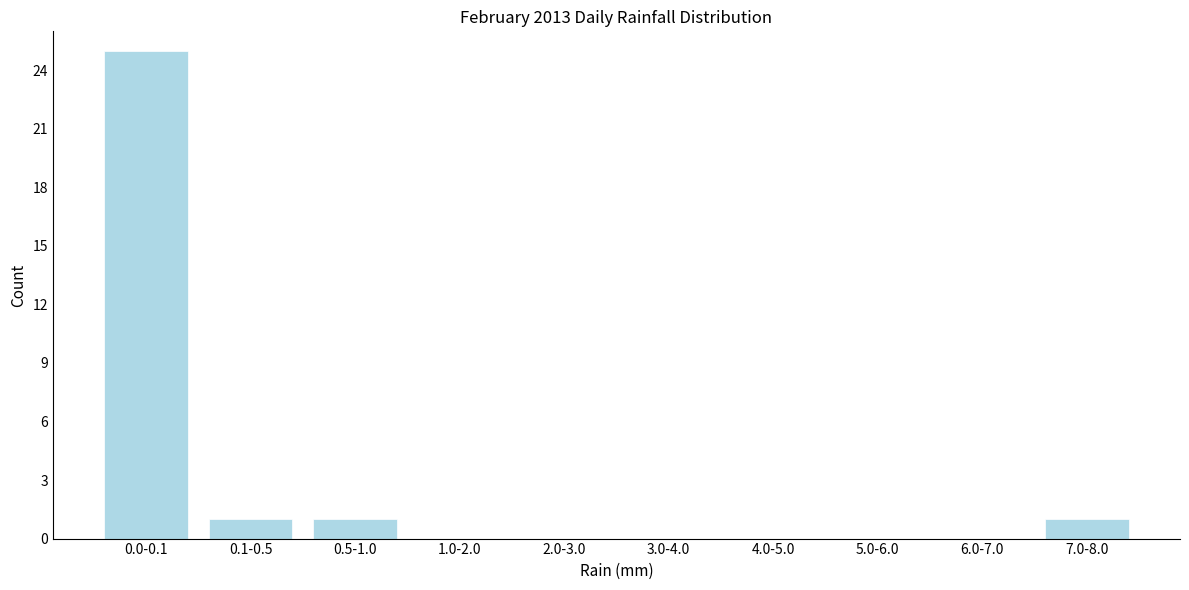

Reading left to right, extract all data points from this chart.

0.0-0.1=25	0.1-0.5=1	0.5-1.0=1	1.0-2.0=0	2.0-3.0=0	3.0-4.0=0	4.0-5.0=0	5.0-6.0=0	6.0-7.0=0	7.0-8.0=1